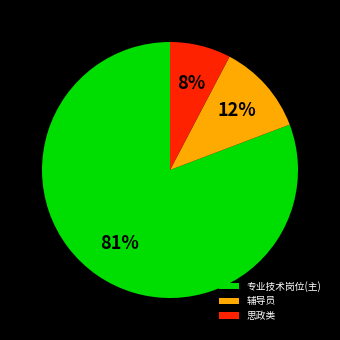

Combined, do 辅导员 and 专业技术岗位(主) account for over 50%?

Yes